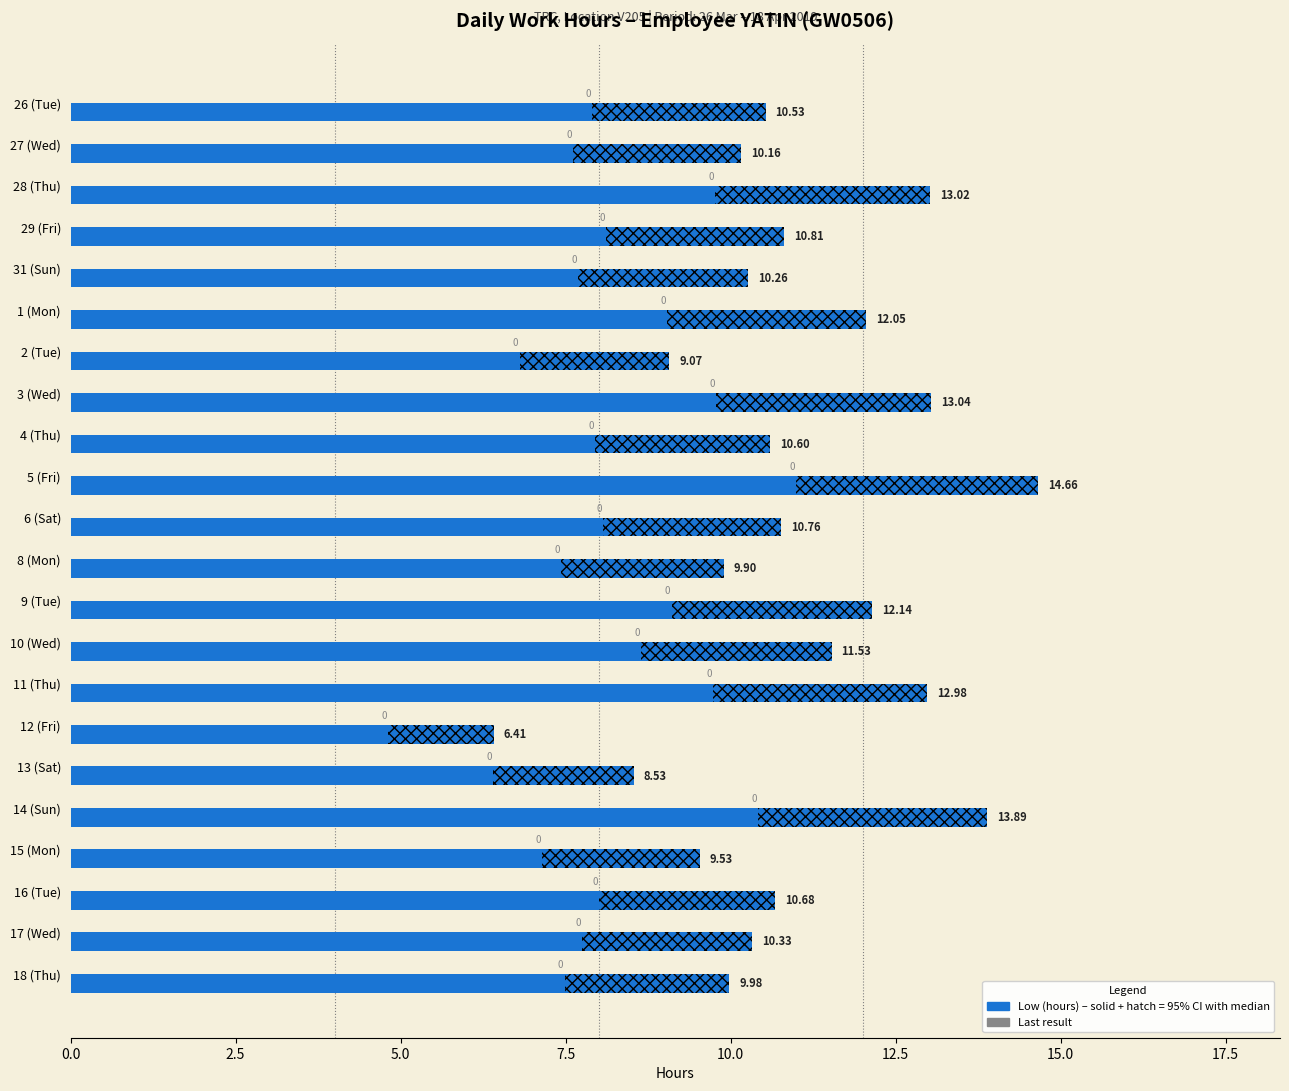

How many categories are shown in the chart?

22